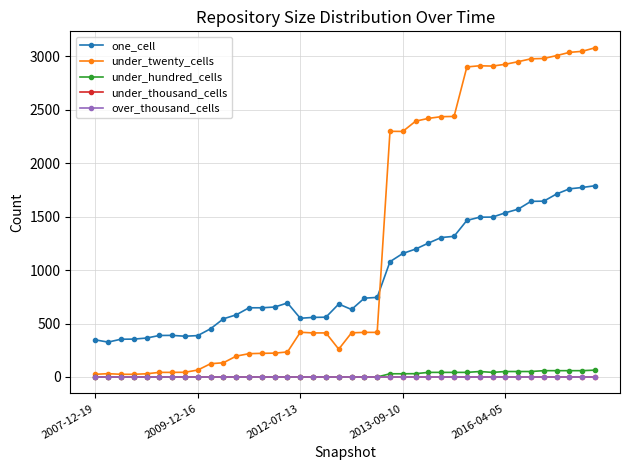

What is the average value of the one_cell series?

928